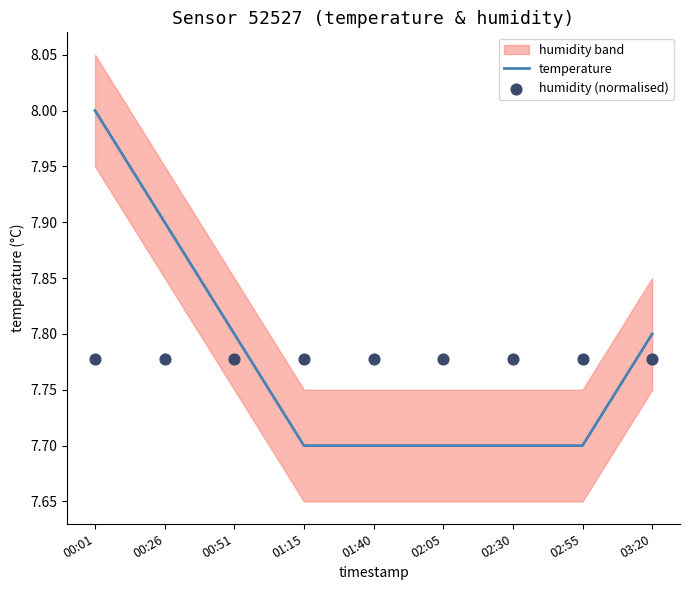

The value of temperature at 02:30 is 7.7. True or false?

True